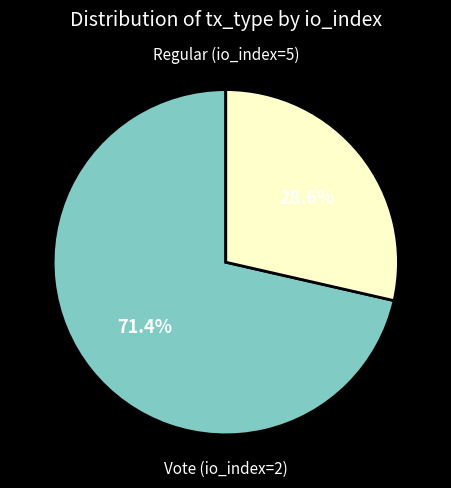

Is there any slice that represents more than half of the pie?

Yes